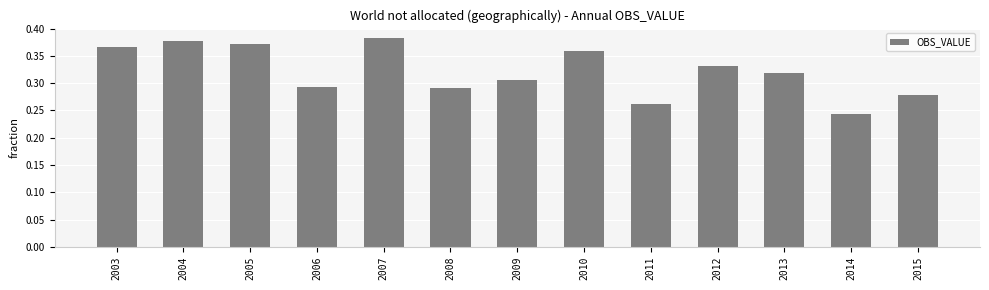

What is the sum of all values?

4.2